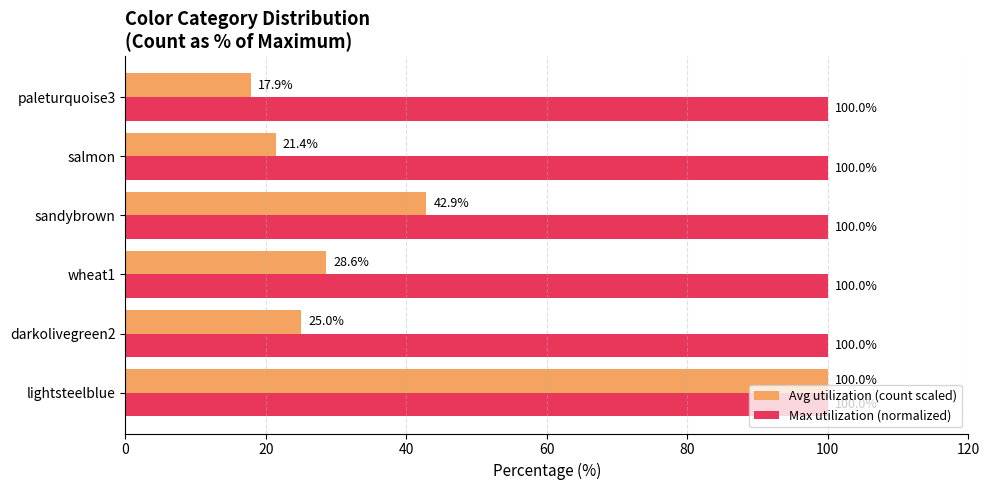

What is the total value across all series at salmon?

121.4